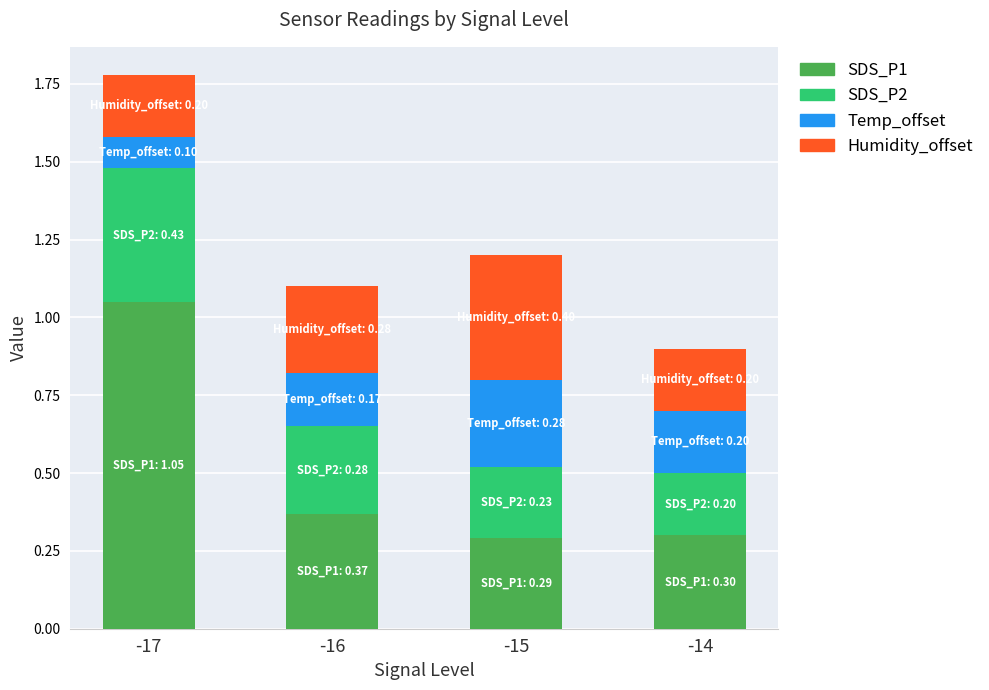

At which category is the sum across all series the highest?

-17